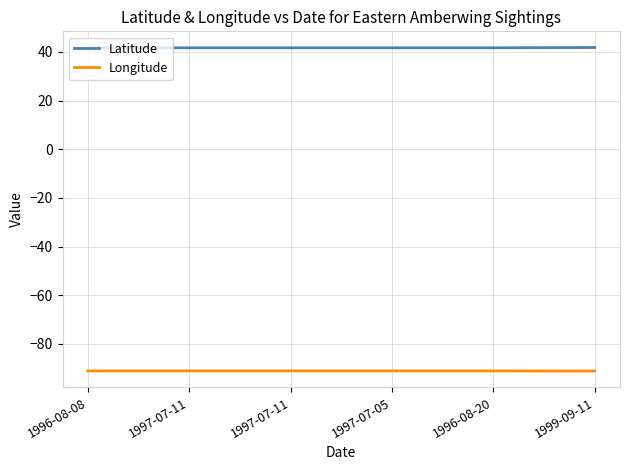

How many lines are shown in the chart?

2